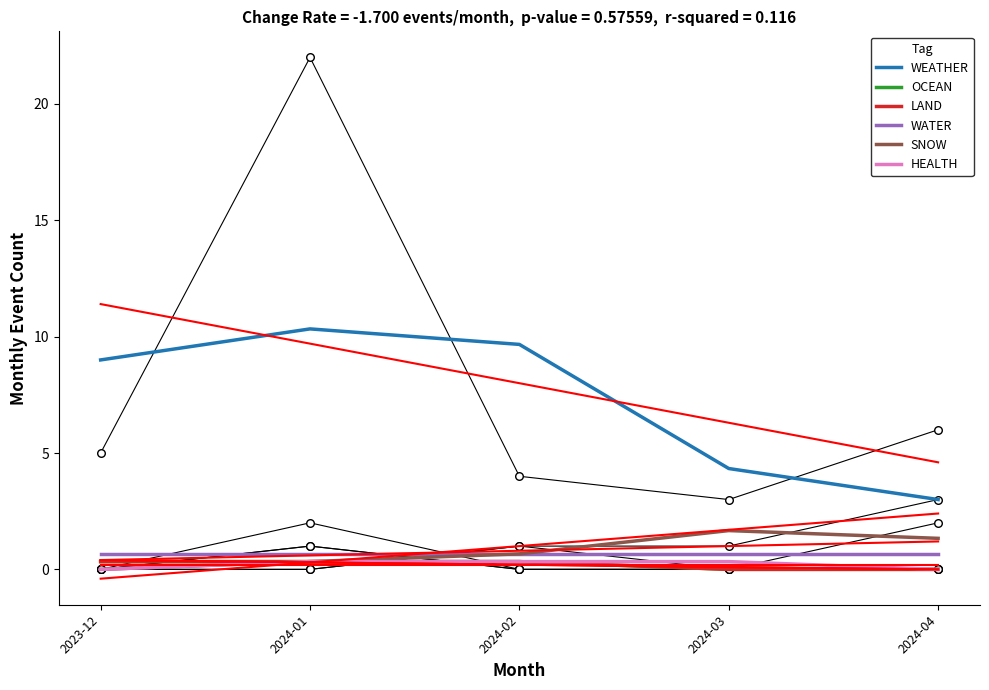

Which series has the largest Y range (max minus min)?

WEATHER